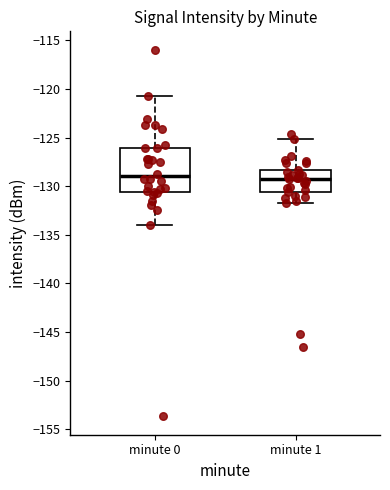

Reading left to right, read every box against the y-axis: the position of its median line, the range the box covers, and the ends of its whiskers. The values are not printed on the chart, so give them approximately, as read against the axis.

minute 0: median -129.0, box -130.5 to -126.0, whiskers -134.0 to -120.5
minute 1: median -129.0, box -130.5 to -128.5, whiskers -132.0 to -125.0